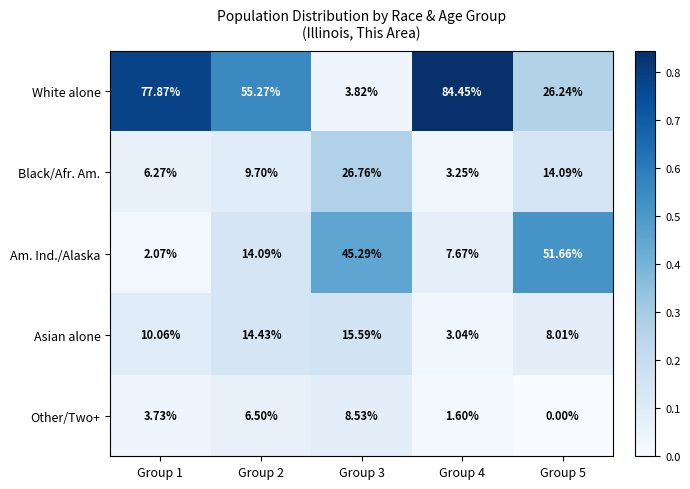

Which series changed the most between Group 2 and Group 4?

White alone